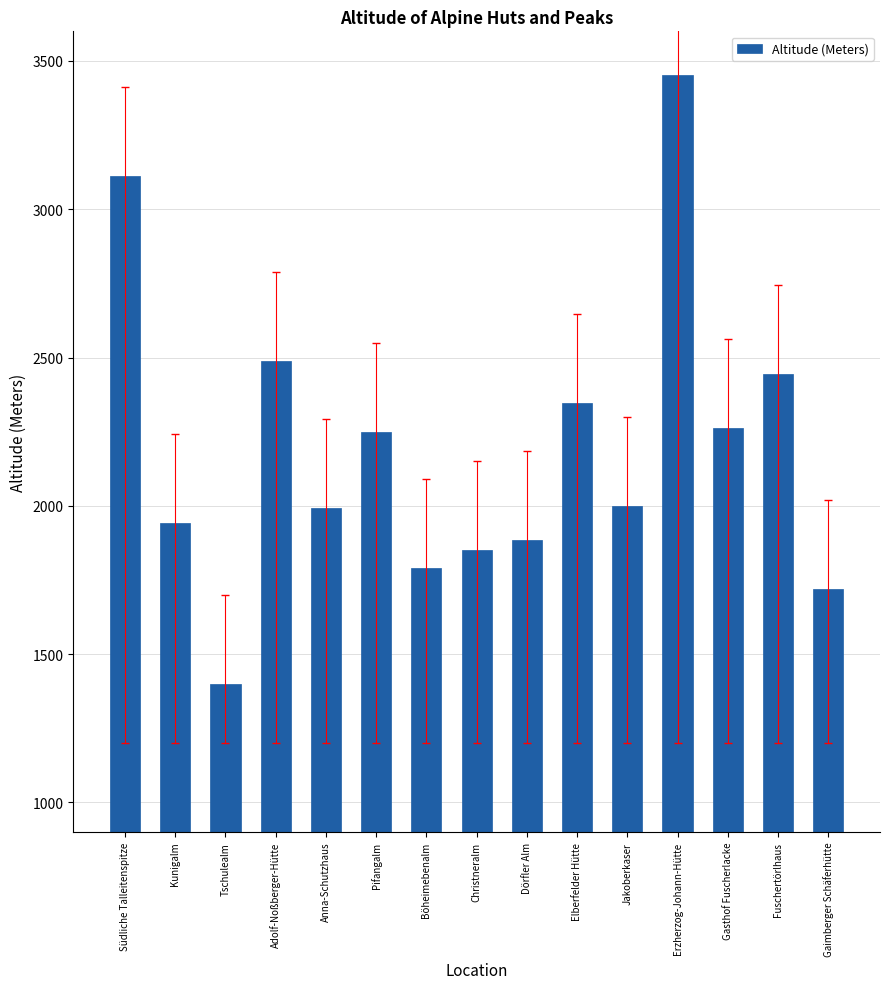

Between Südliche Talleitenspitze and Elberfelder Hütte, which is larger?

Südliche Talleitenspitze